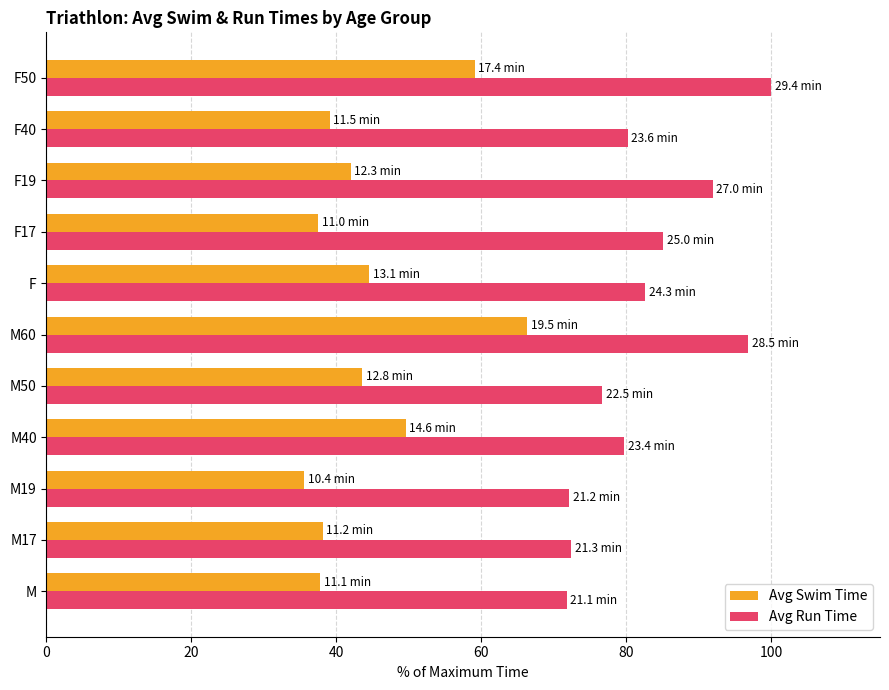

What is the spread (max minus min) of values at M?

34.0